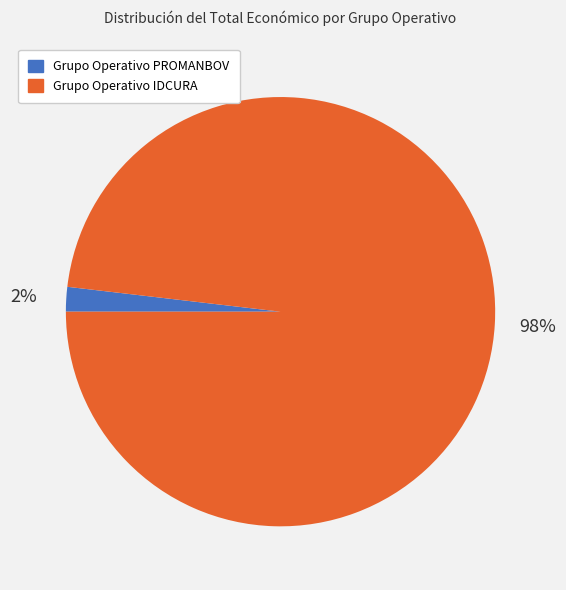

Is the sum of Grupo Operativo IDCURA and Grupo Operativo PROMANBOV greater than half?

Yes